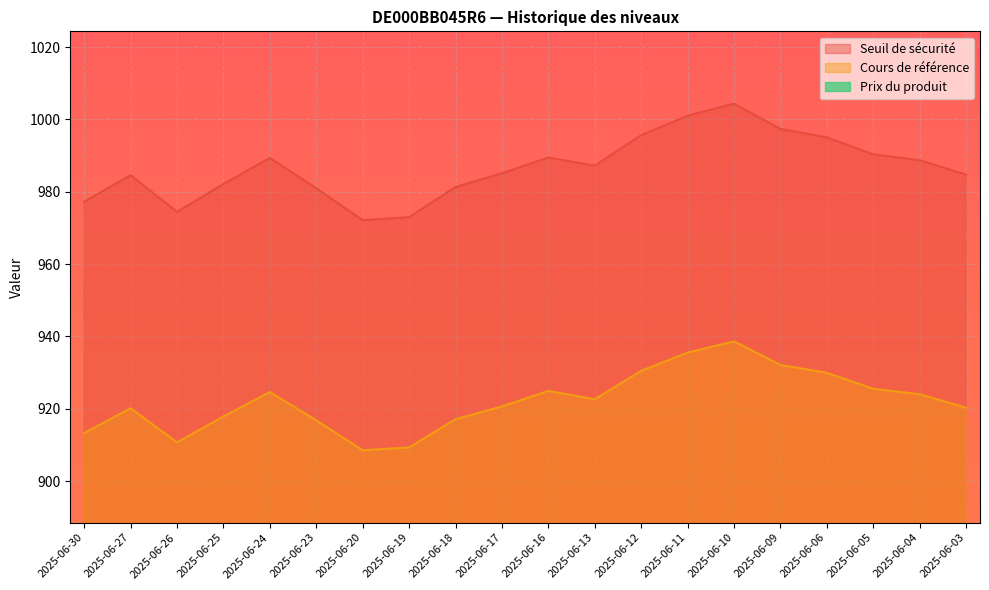

Reading left to right, extract all data points from this chart.

Seuil de sécurité: 977.2	984.5	974.4	982.1	989.3	981.0	972.1	973.0	981.3	985.1	989.4	987.2	995.6	1001.0	1004.3	997.4	995.0	990.3	988.7	984.7
Cours de référence: 913.3	920.1	910.7	917.9	924.6	916.8	908.5	909.3	917.1	920.6	924.9	922.6	930.5	935.5	938.6	932.1	929.9	925.5	924.0	920.3